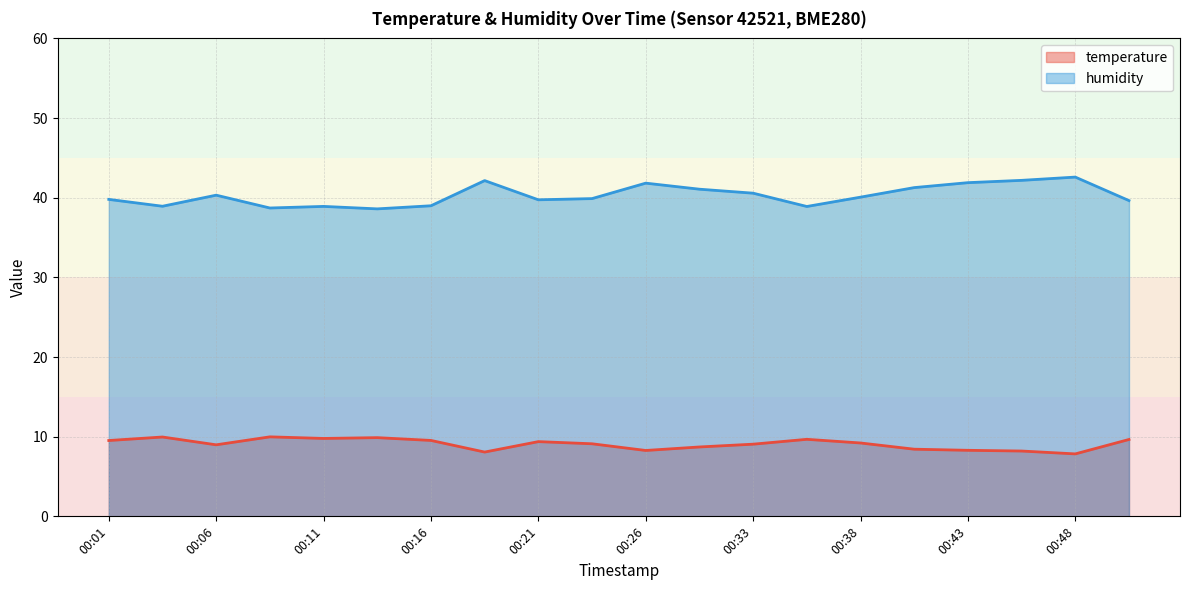

How many values in the humidity series are below 40?

10